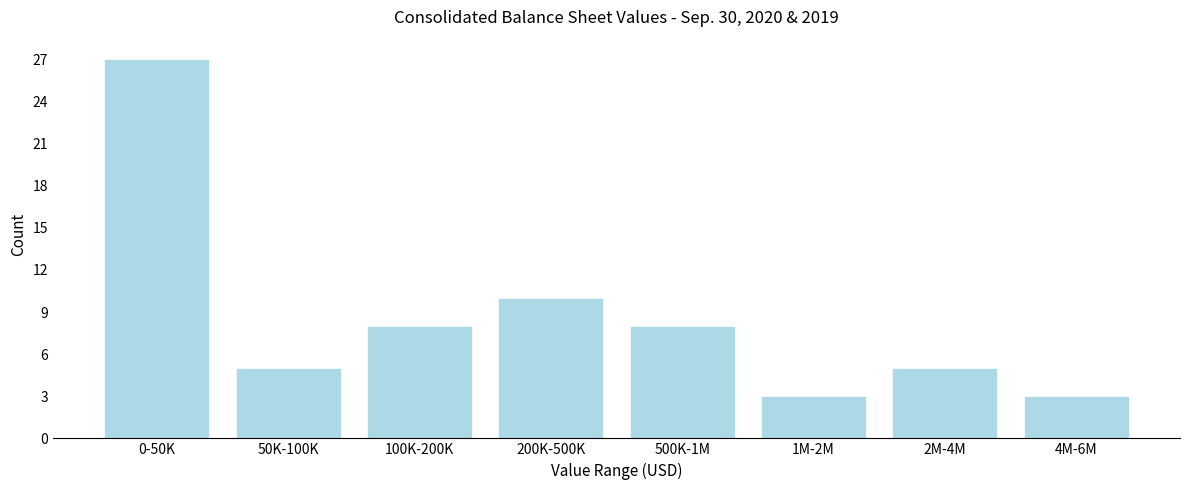

Reading right to left, transcribe all the data shown in this chart.

4M-6M=3	2M-4M=5	1M-2M=3	500K-1M=8	200K-500K=10	100K-200K=8	50K-100K=5	0-50K=27